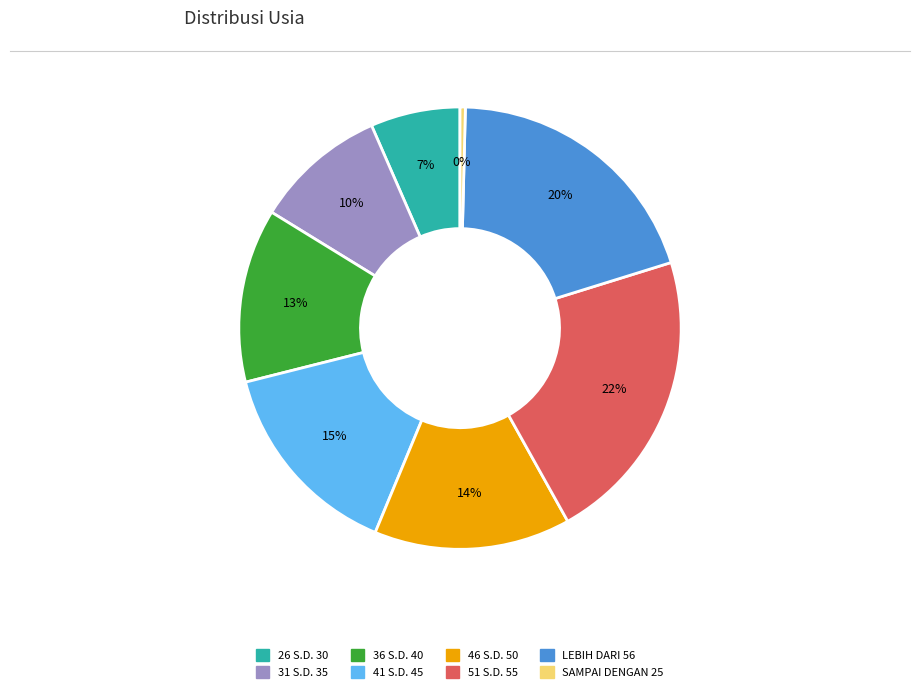

To the nearest percent, what is the average slice percentage?

12%